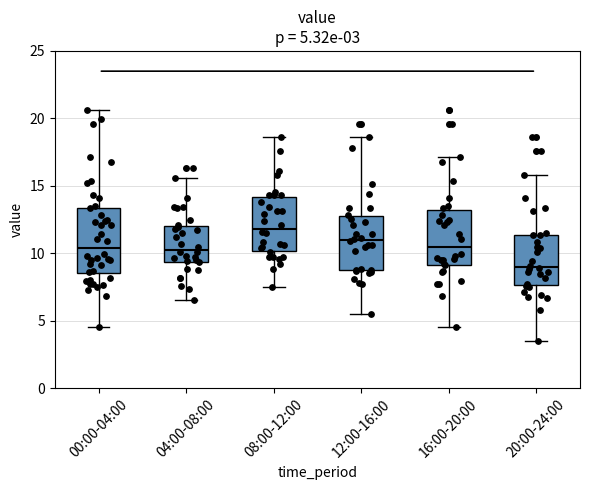

Which box has the highest median line?

08:00-12:00